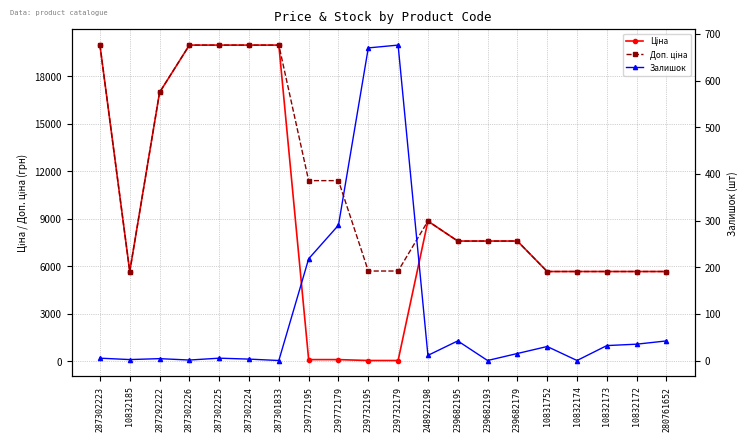

At which label does Доп. ціна first exceed 7596?

287302223